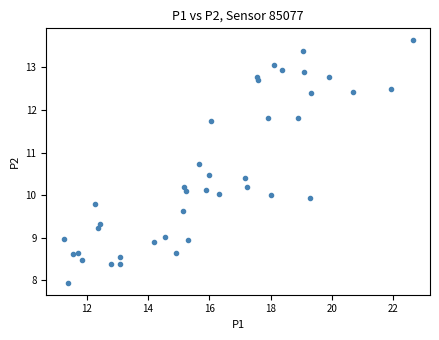

What is the range of X values (max minus min)?

11.4